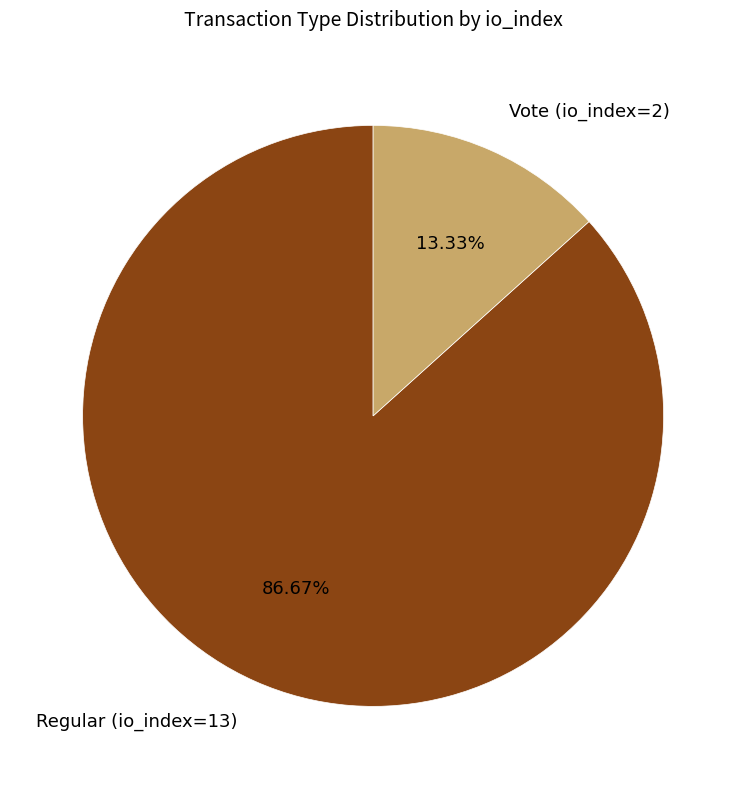

Which slice is the smallest?

Vote (io_index=2)